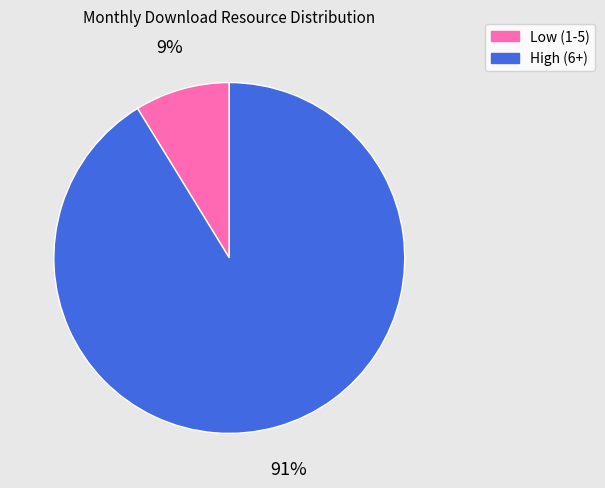

To the nearest percent, what percentage of the pie is Low (1-5)?

9%